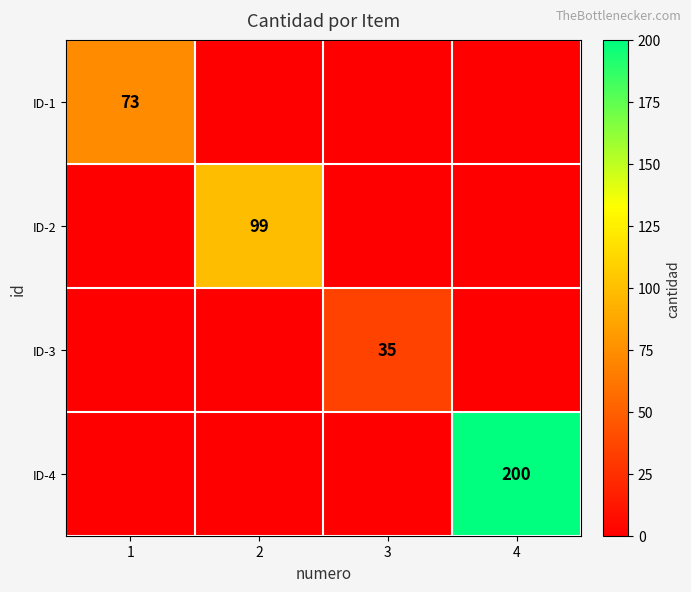

What is the highest value of the ID-2 series?

99